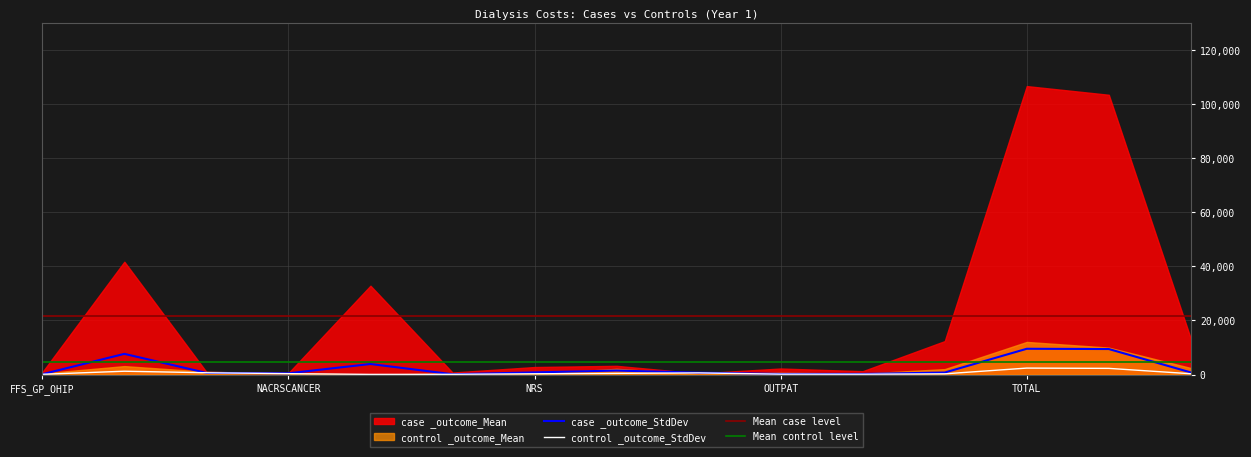

What is the difference between the highest and lowest values at NACRSCANCER?

139.8